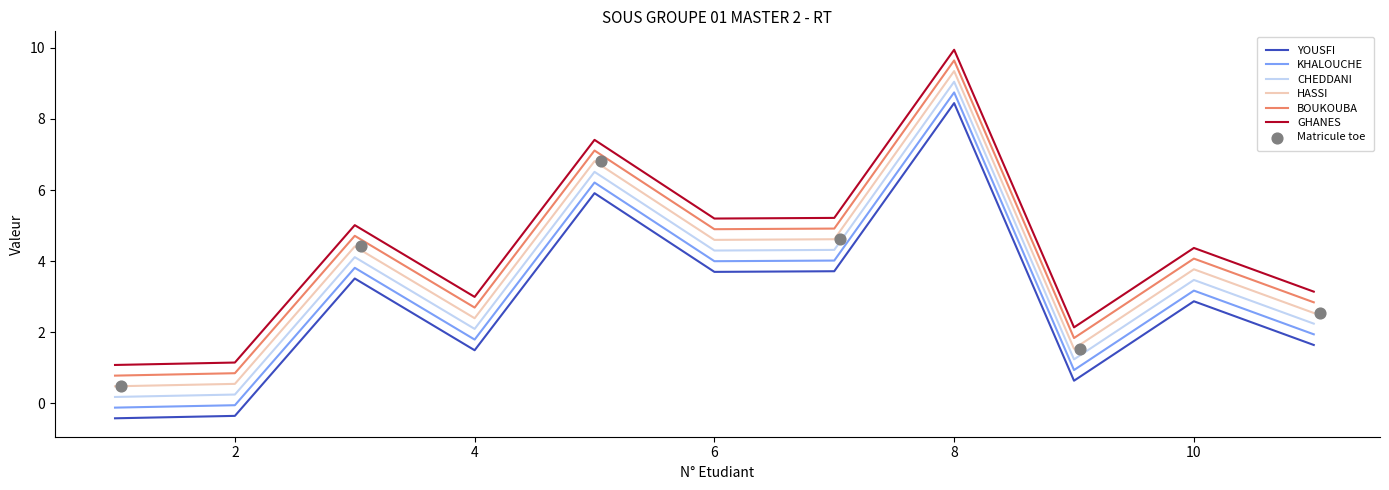

Is the value of CHEDDANI at 9 greater than the value of KHALOUCHE at 11?

No